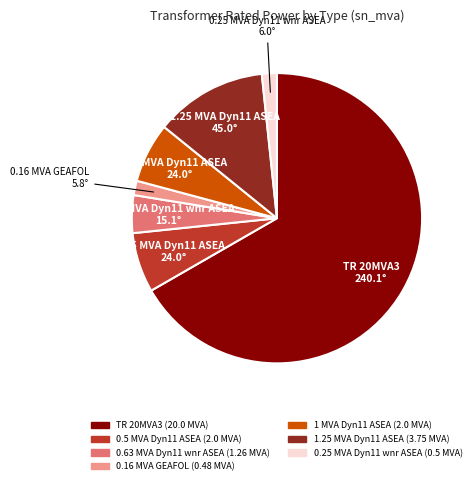

How many segments does this pie chart have?

7